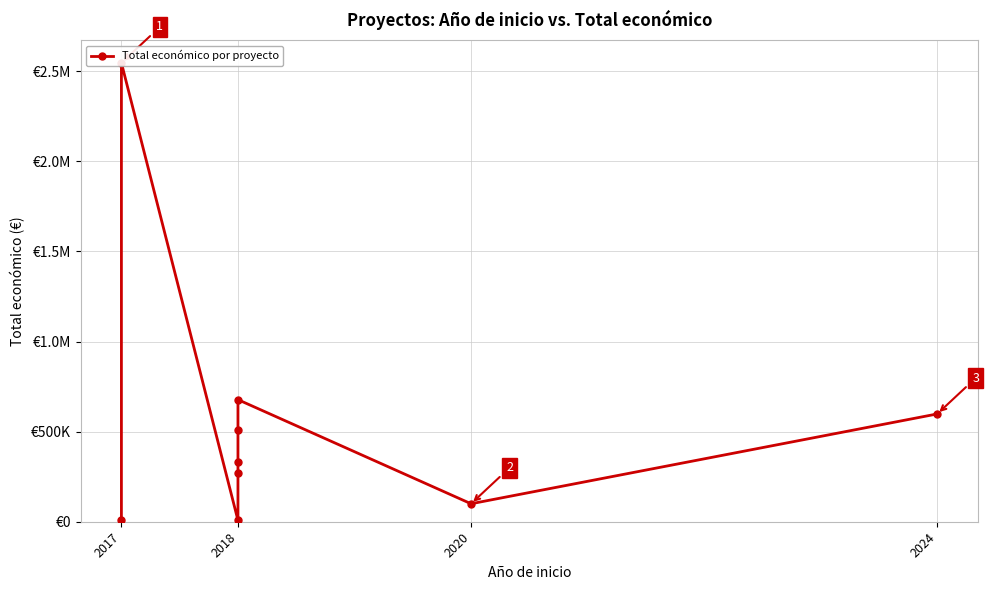

True or false: the data shows 107487 at 2018.

False